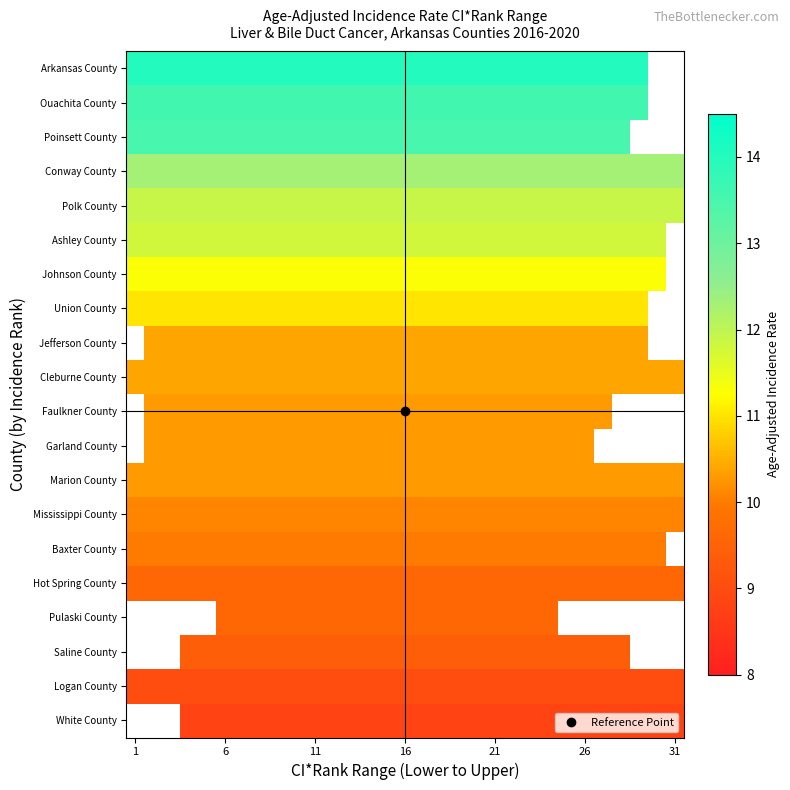

At how many categories does at least one series exceed 12?

31